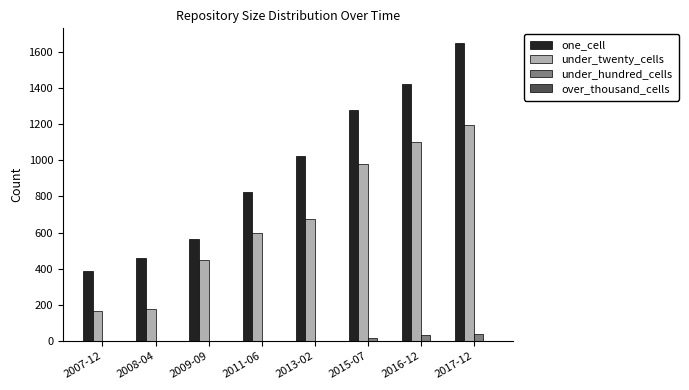

Between 2009-09 and 2016-12, which series saw the biggest shift?

one_cell